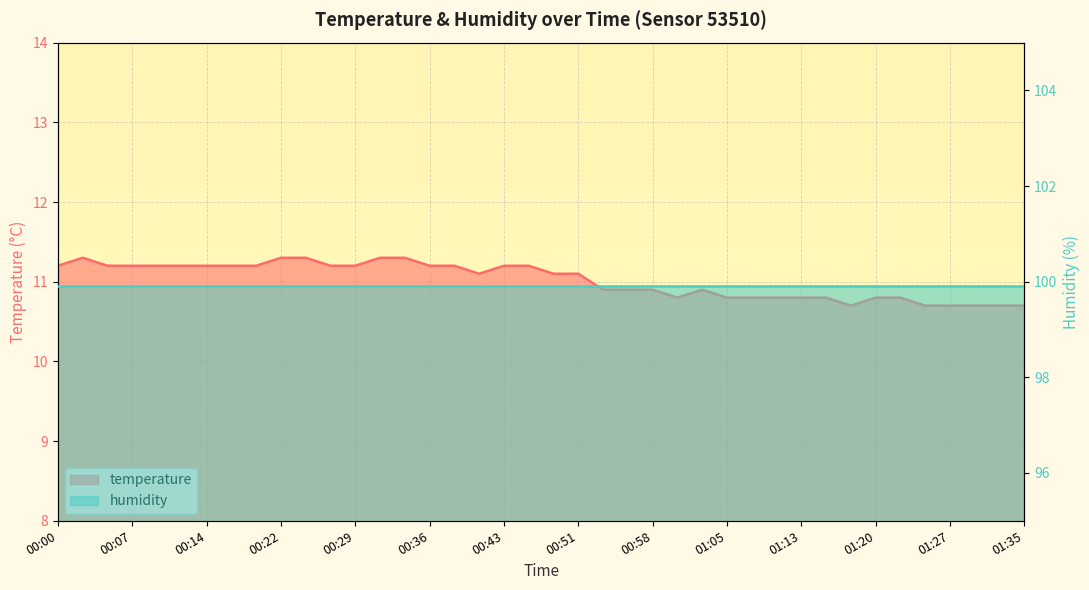

Which category has the highest value across all series?

00:02